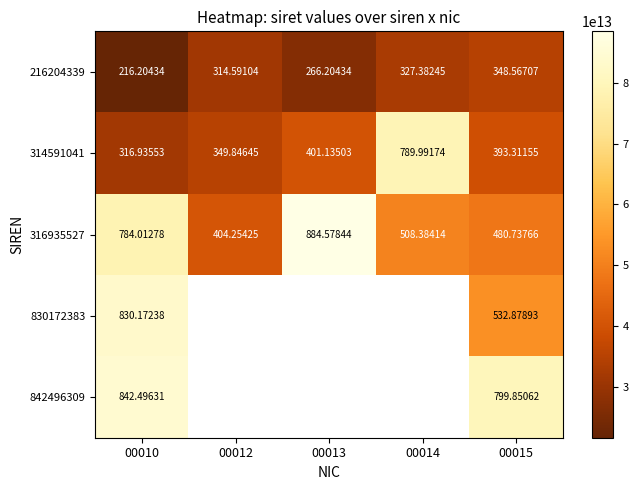

What is the difference between the highest and lowest values at 00010?

62629197000003.0